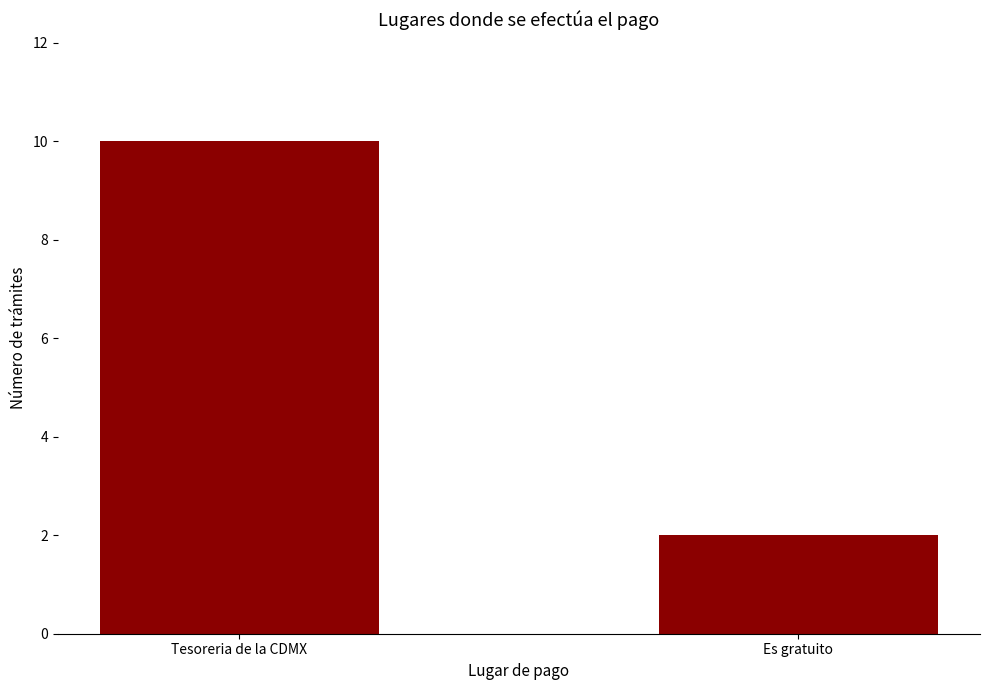

Rank the categories by value from lowest to highest.

Es gratuito, Tesoreria de la CDMX